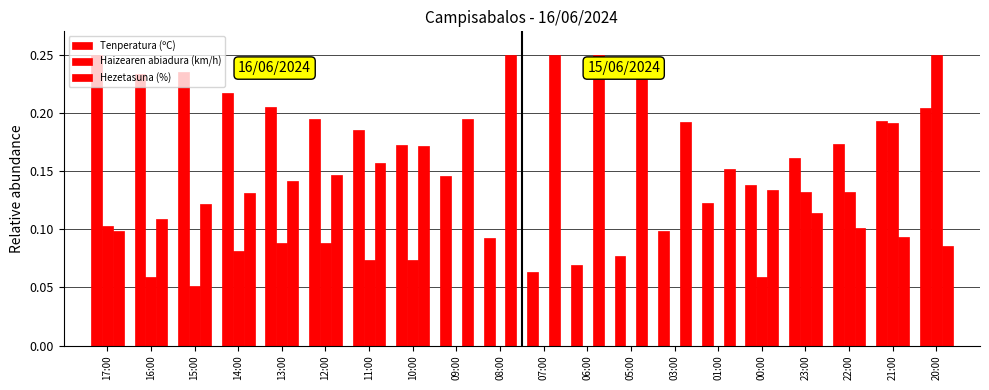

Are the bars horizontal?

No